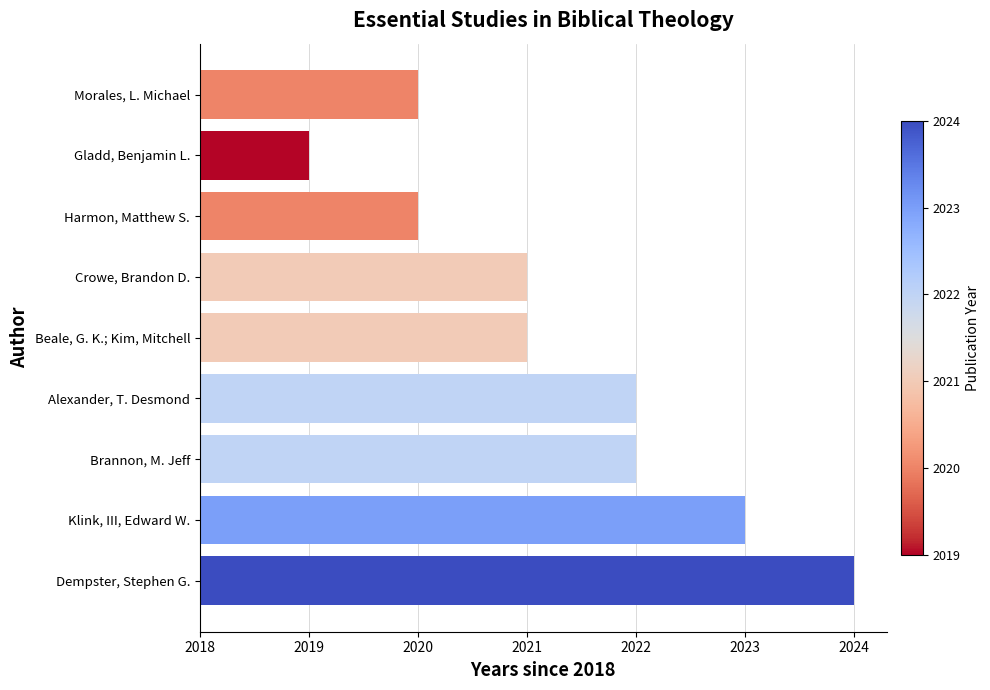

At which category does the chart reach its peak across all series?

Dempster, Stephen G.